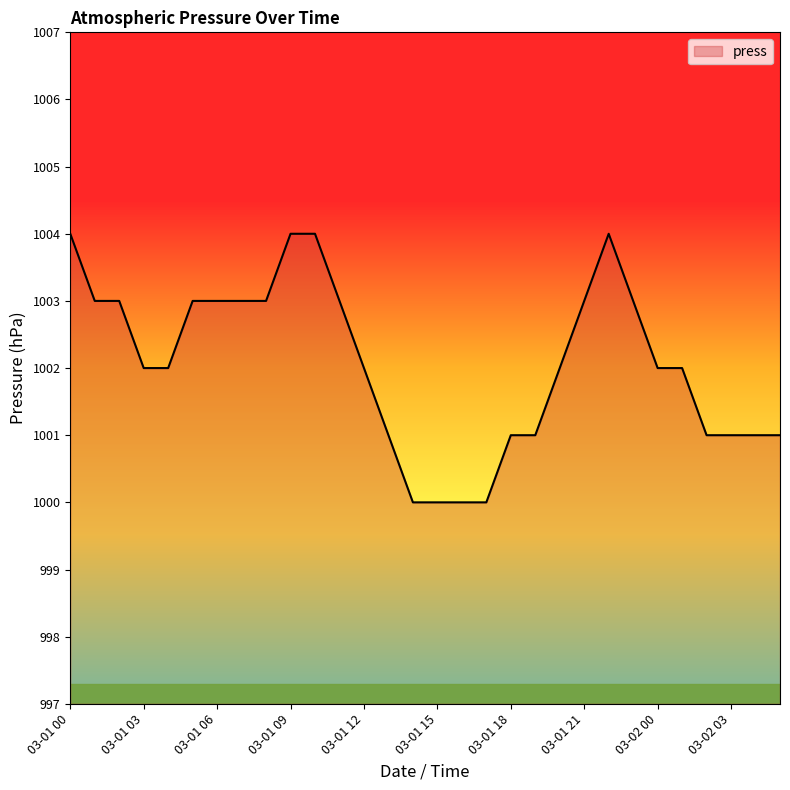

What is the minimum value shown in the chart?

1000